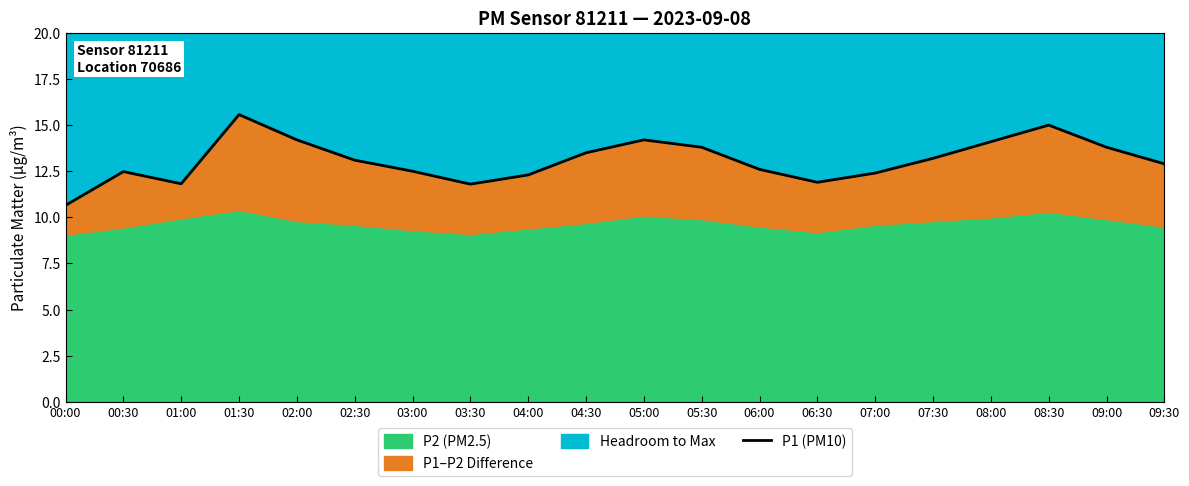

List the labels in order of value, smallest first.

00:00, 03:30, 01:00, 06:30, 04:00, 07:00, 00:30, 03:00, 06:00, 09:30, 02:30, 07:30, 04:30, 05:30, 09:00, 08:00, 02:00, 05:00, 08:30, 01:30